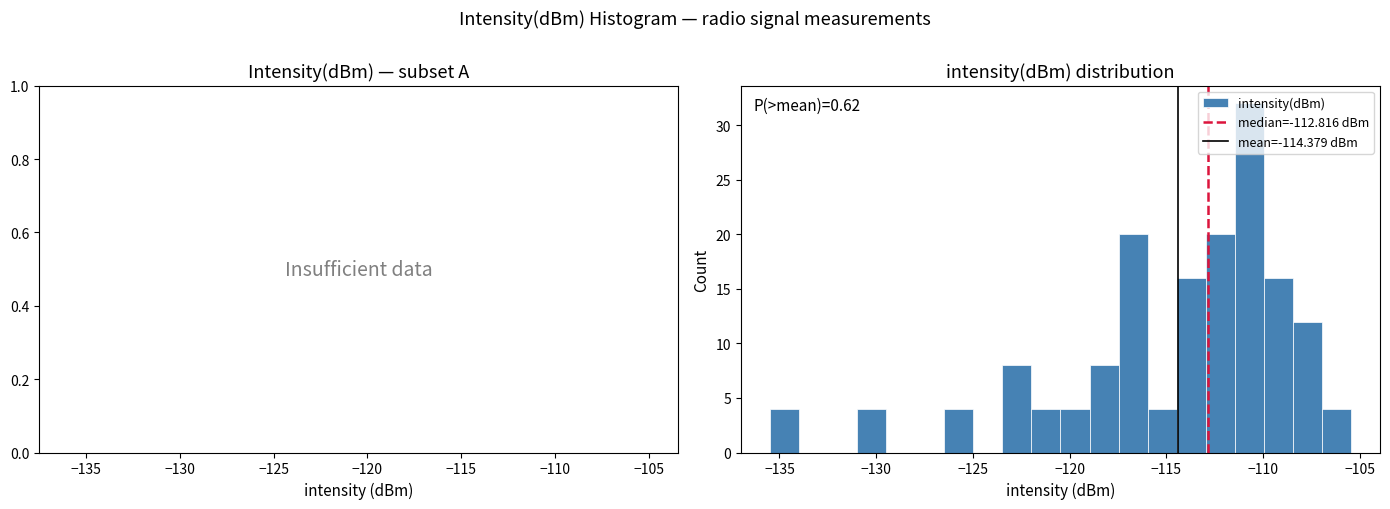

Around what value on the x-axis is the tallest bar? Give the approximate position of its centre, as read against the axis.

-110.5